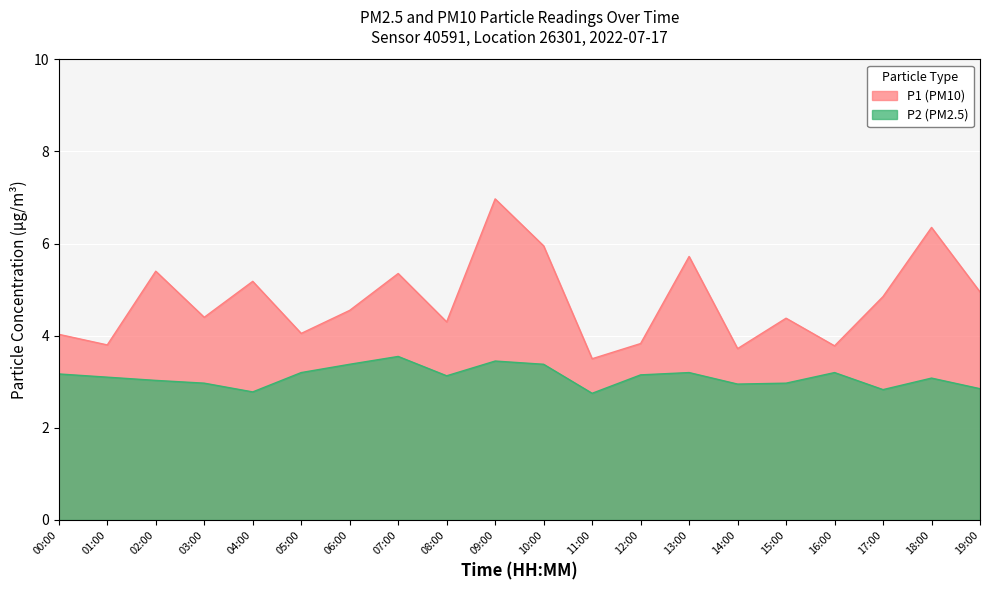

Which category has the highest value in the P2 series?

07:00